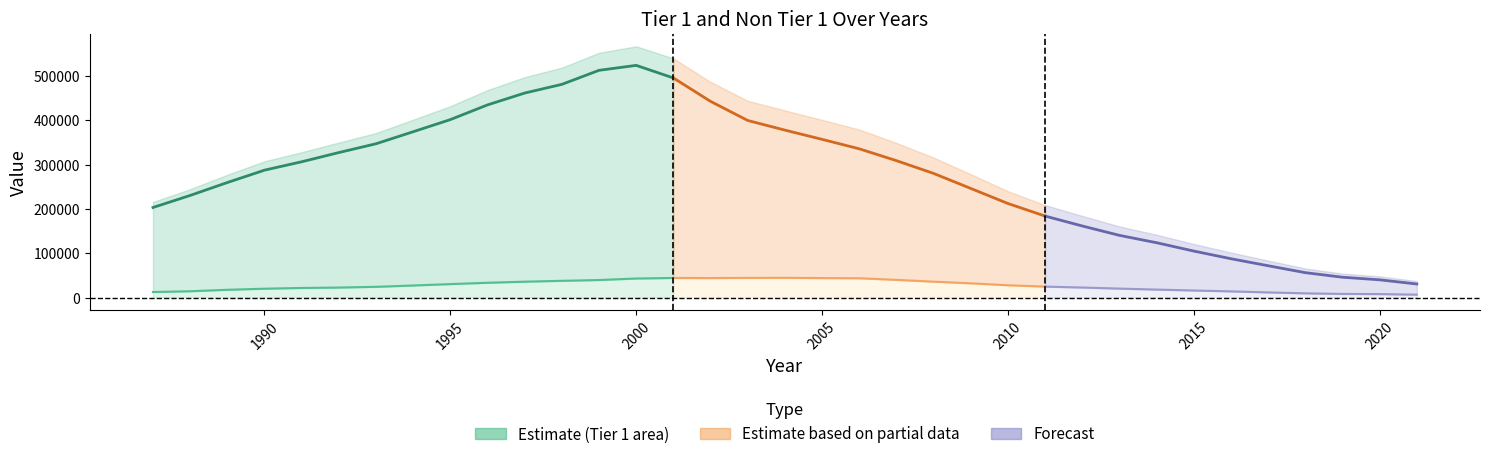

What is the difference between the Total values at 1997 and 2007?

148437.9